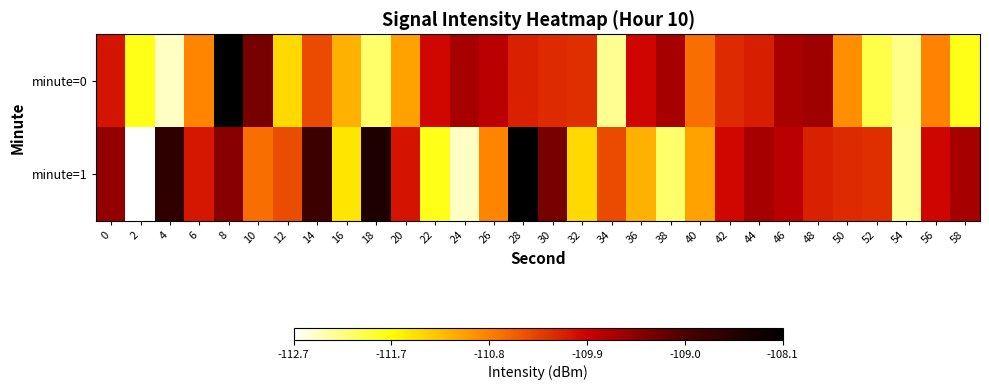

Rank the series at 56 from highest to lowest value.

minute=1, minute=0